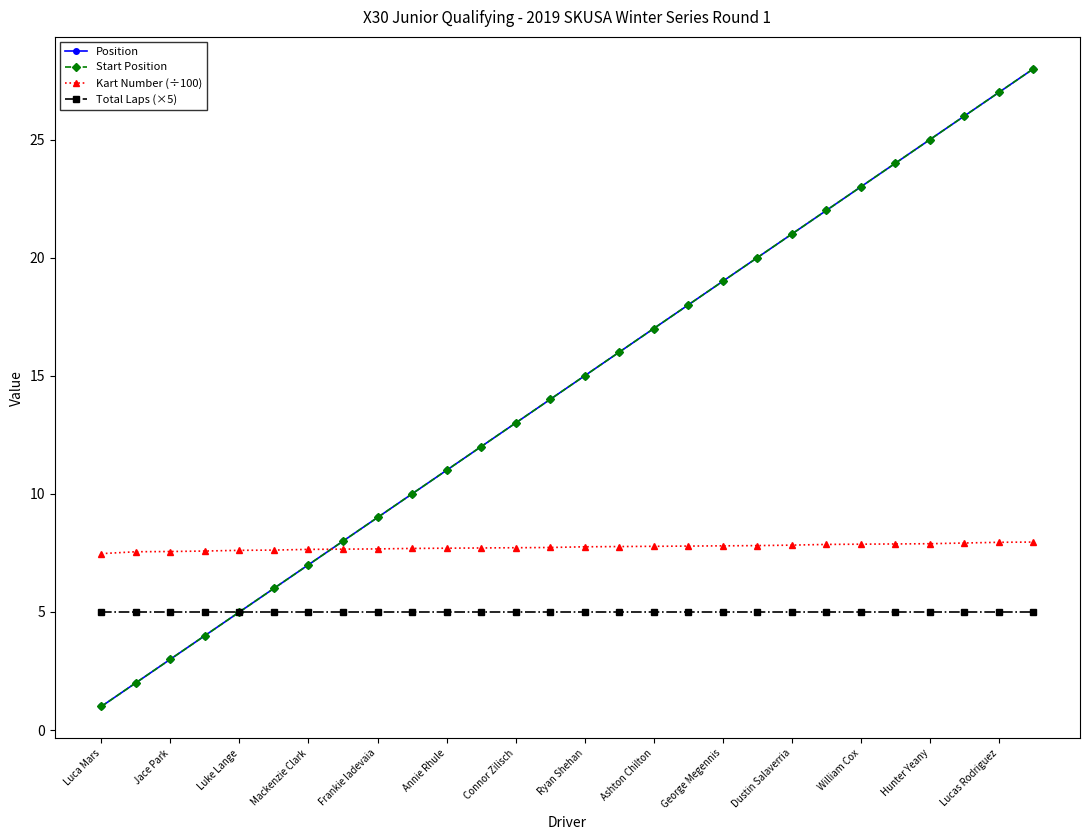

Is this an area chart (filled region under the line)?

No